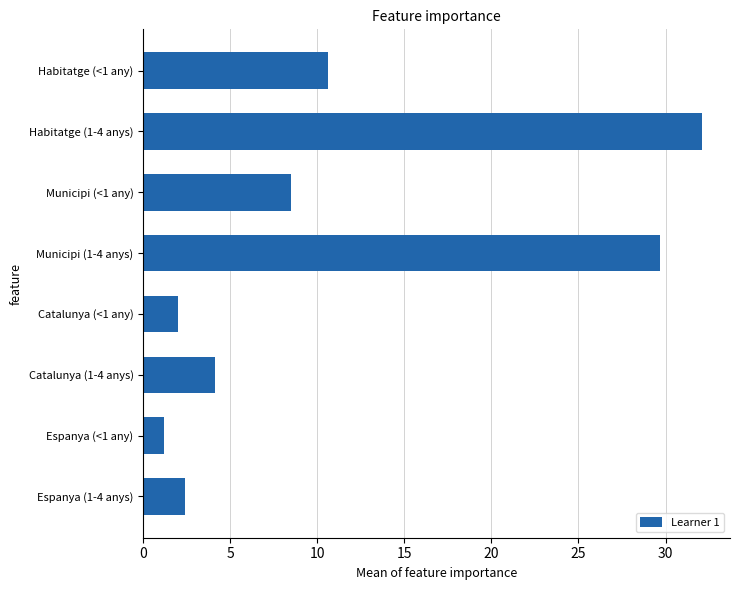

List the labels in order of value, largest first.

Habitatge (1-4 anys), Municipi (1-4 anys), Habitatge (<1 any), Municipi (<1 any), Catalunya (1-4 anys), Espanya (1-4 anys), Catalunya (<1 any), Espanya (<1 any)